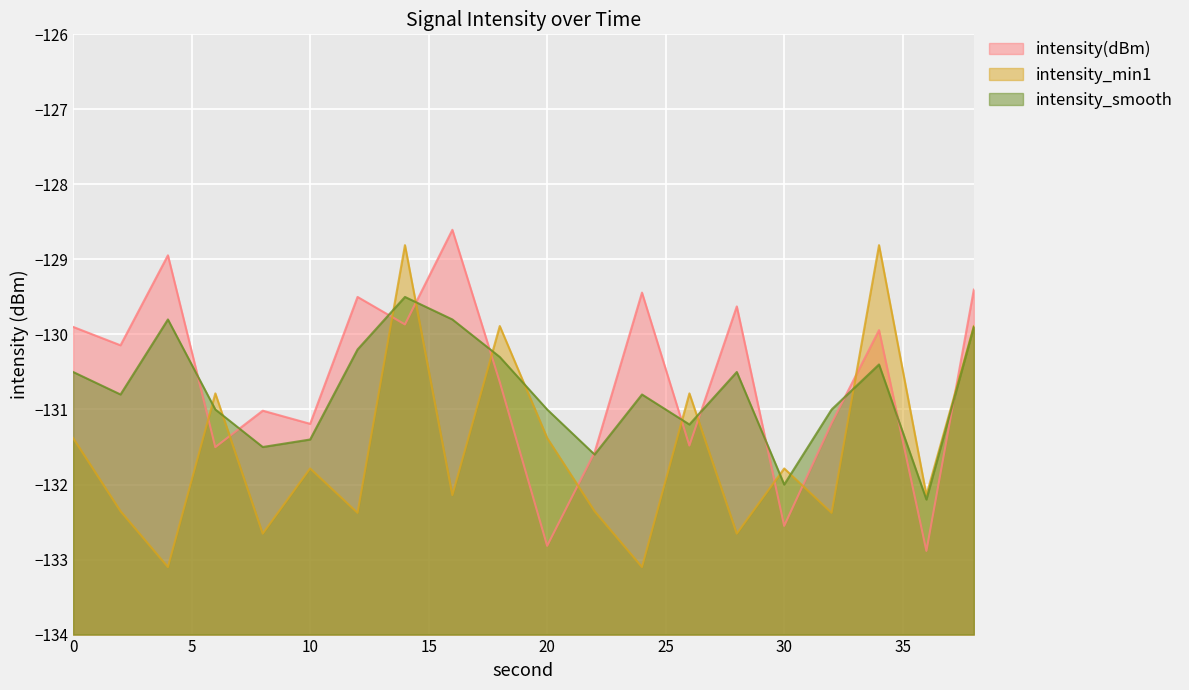

At how many categories does at least one series exceed -132?

19